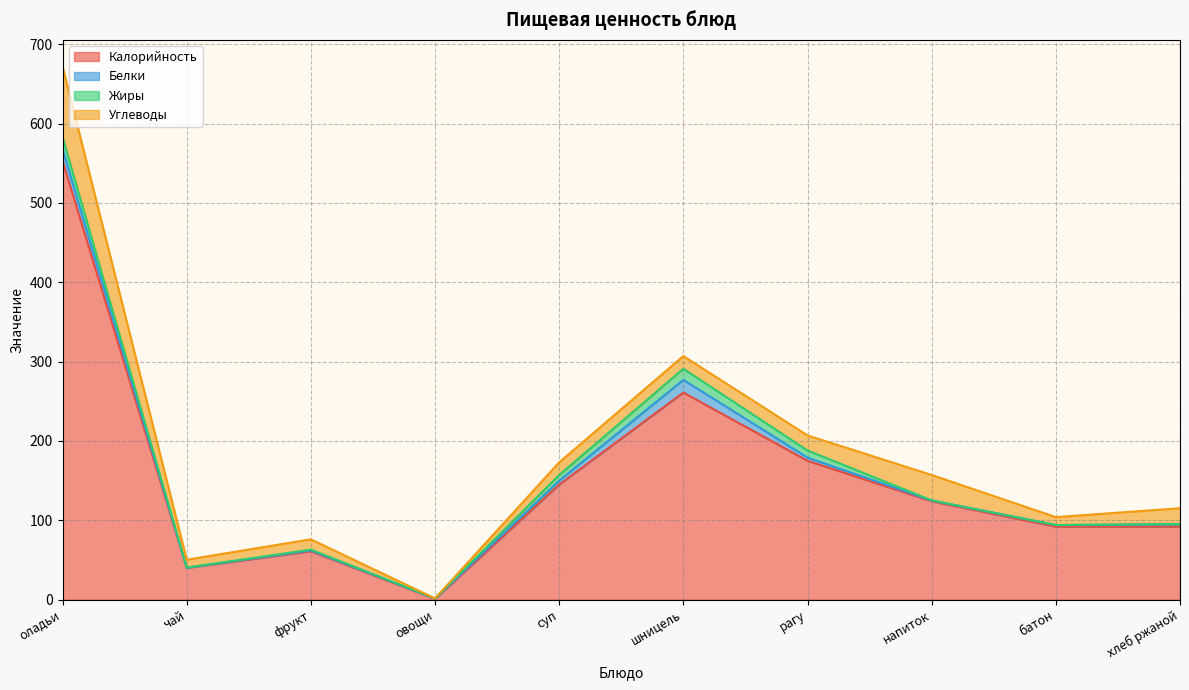

Does the chart display data point markers on the line(s)?

No